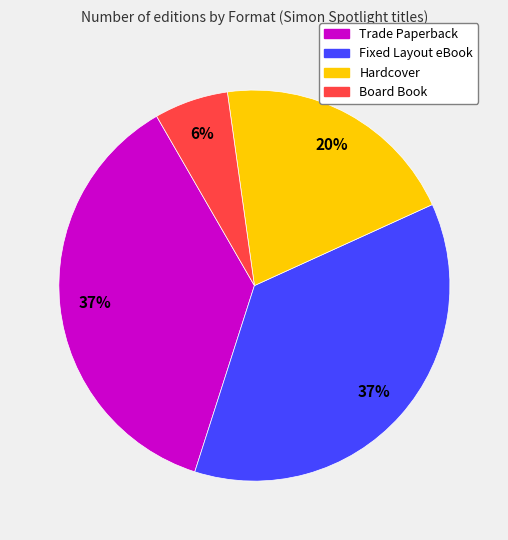

To the nearest percent, what percentage of the pie is Trade Paperback?

37%